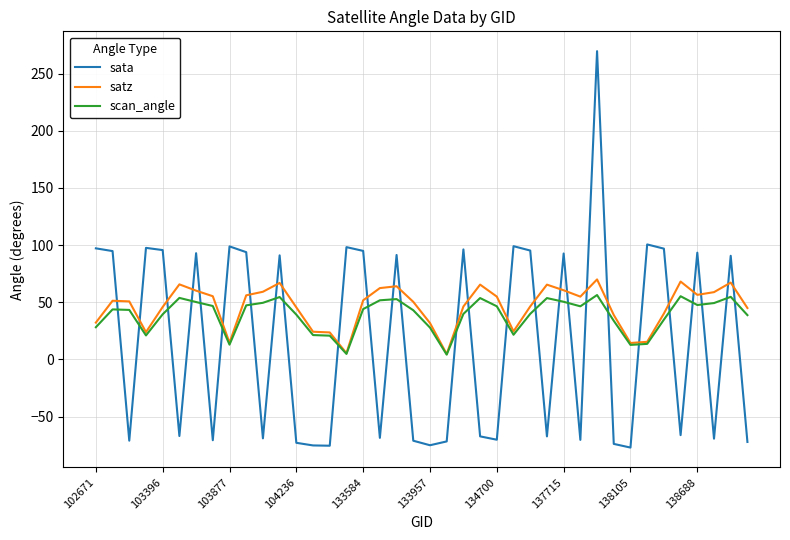

How many times do sata and scan_angle cross each other?

27